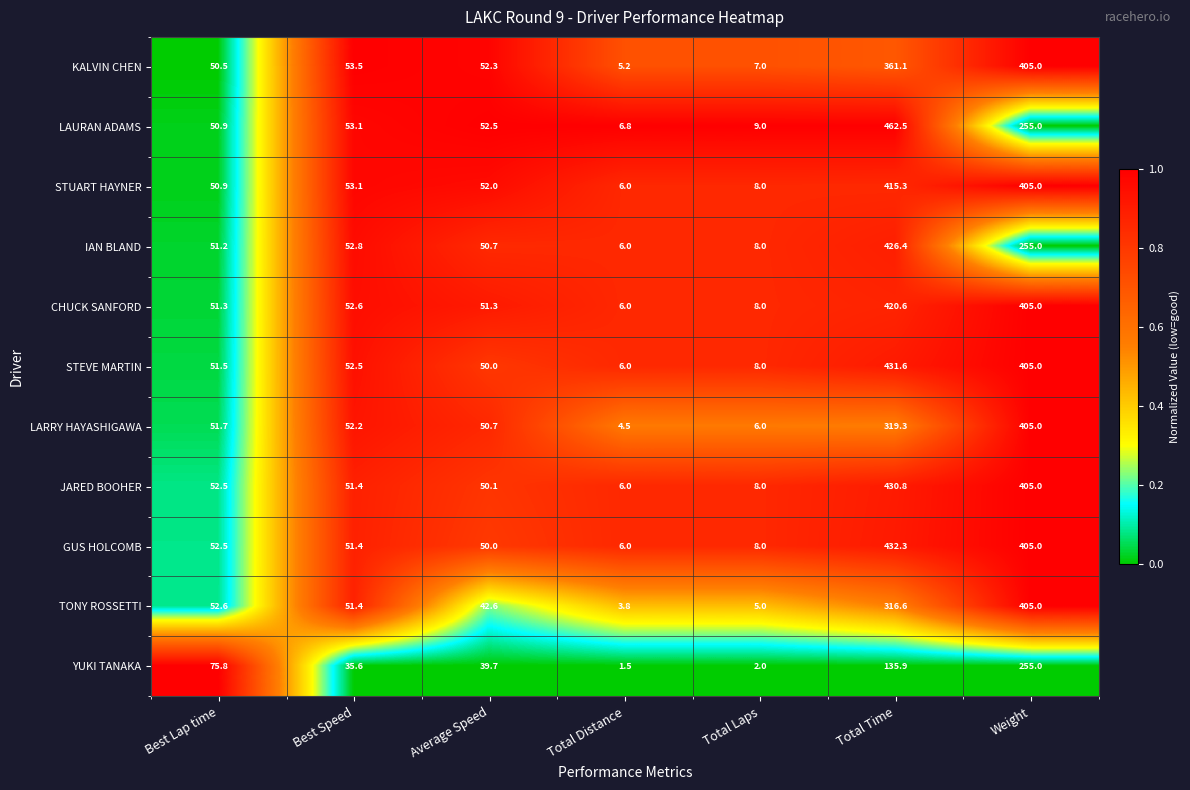

Between Best Speed and Average Speed, which series saw the biggest shift?

TONY ROSSETTI